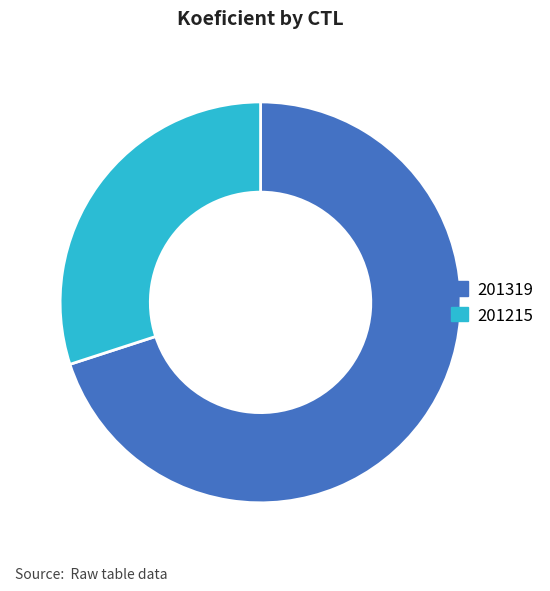

The 201319 slice represents 60% of the pie. True or false?

False